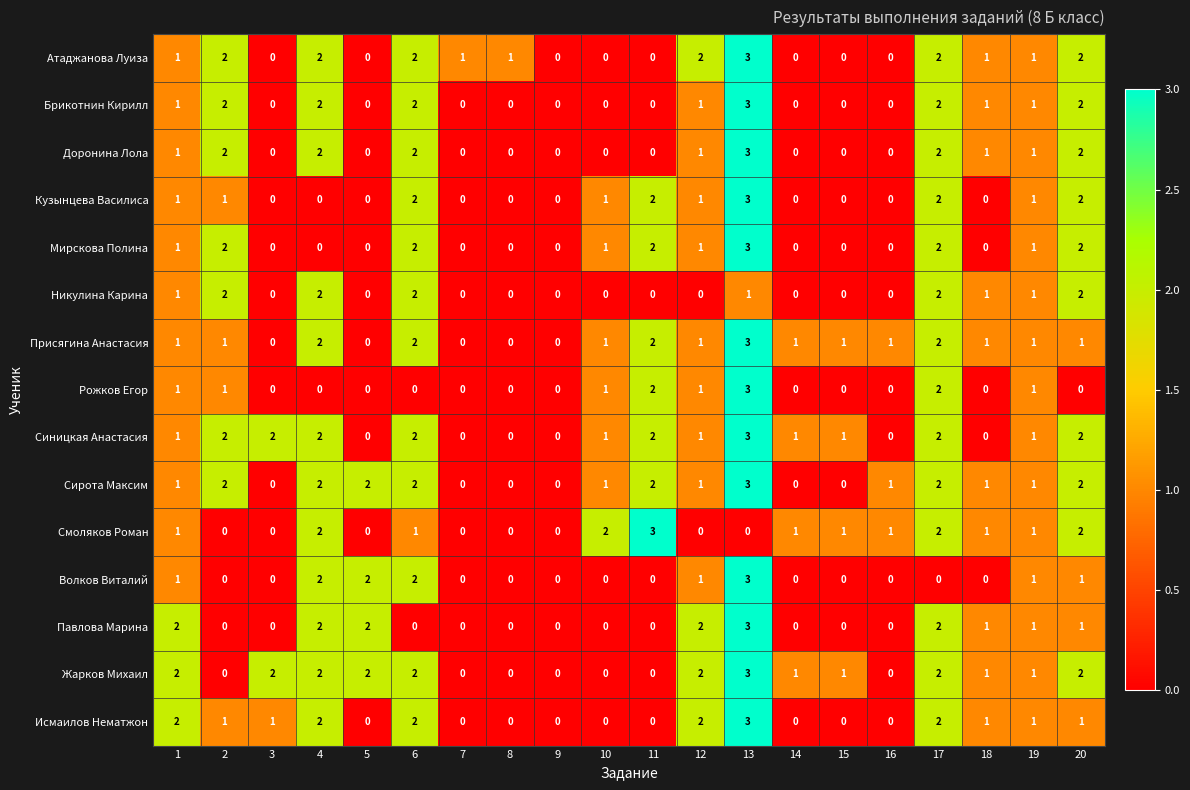

What is the greatest value displayed?

3